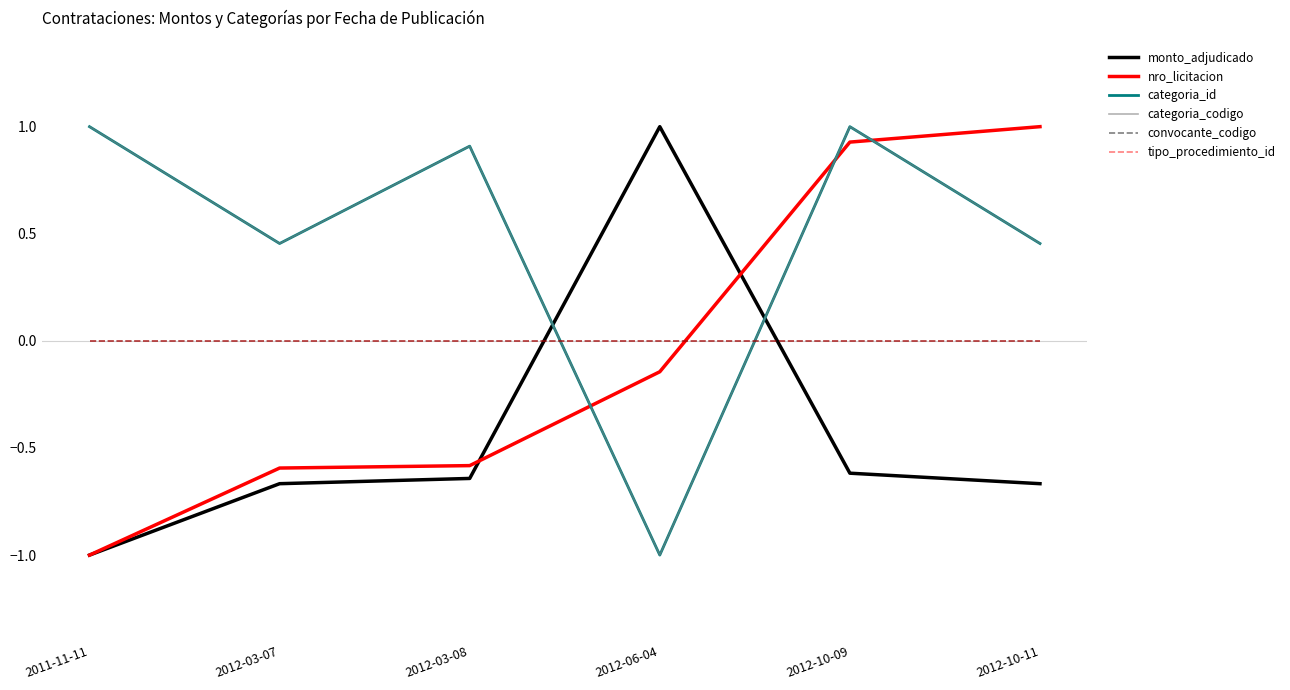

At which label is monto_adjudicado closest to 0?

2012-10-09